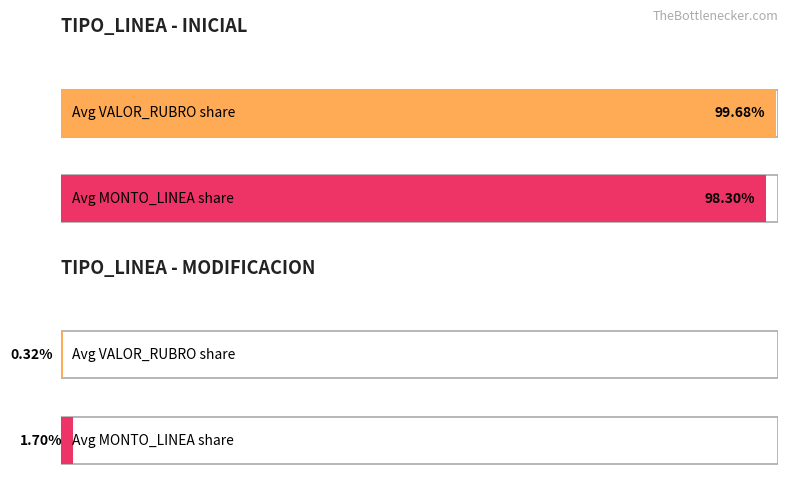

How many series are shown in this chart?

2